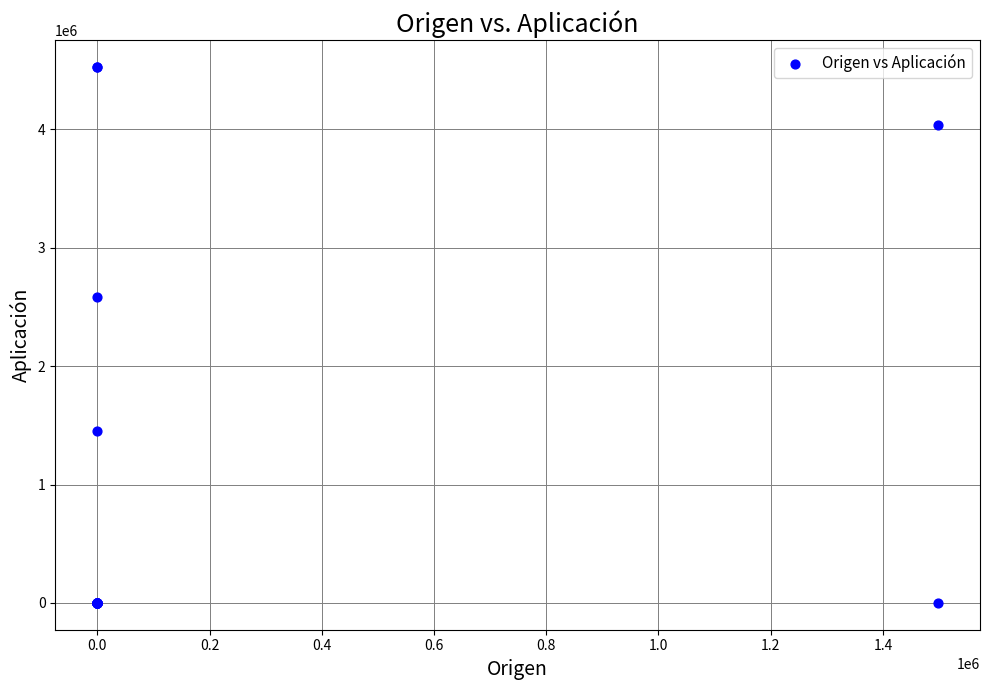

What Y value in the scatter plot is closest to 2262595?

2586172.0